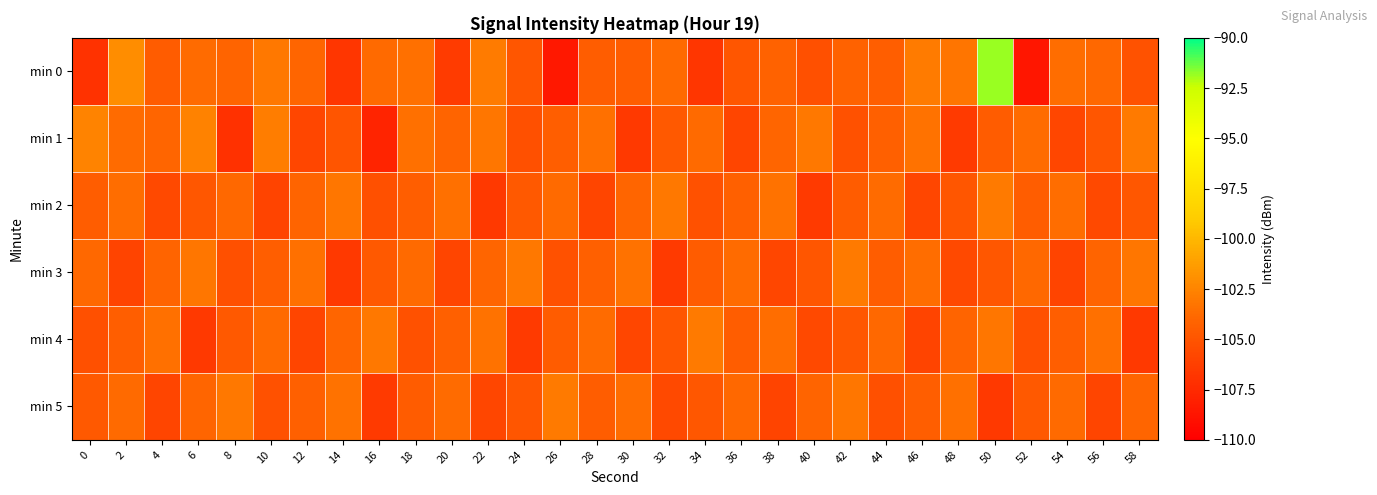

Which series has the largest total across all categories?

min 0